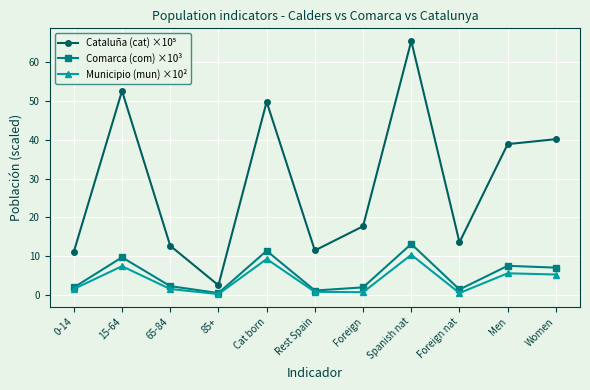

True or false: Comarca (com) ×10³ has more than 0 points higher than both neighbors.

True